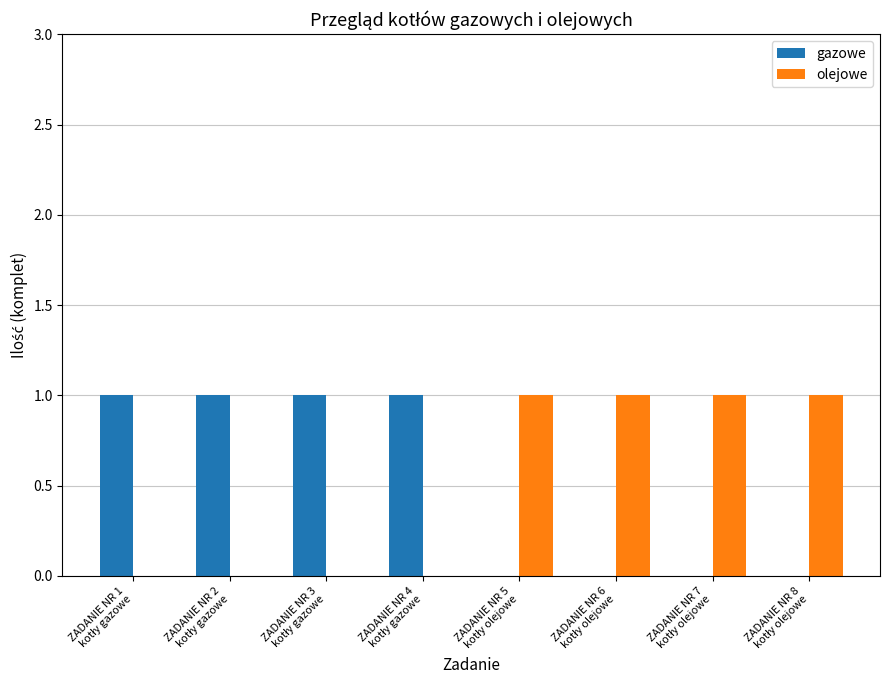

What is the sum of all olejowe values?

4